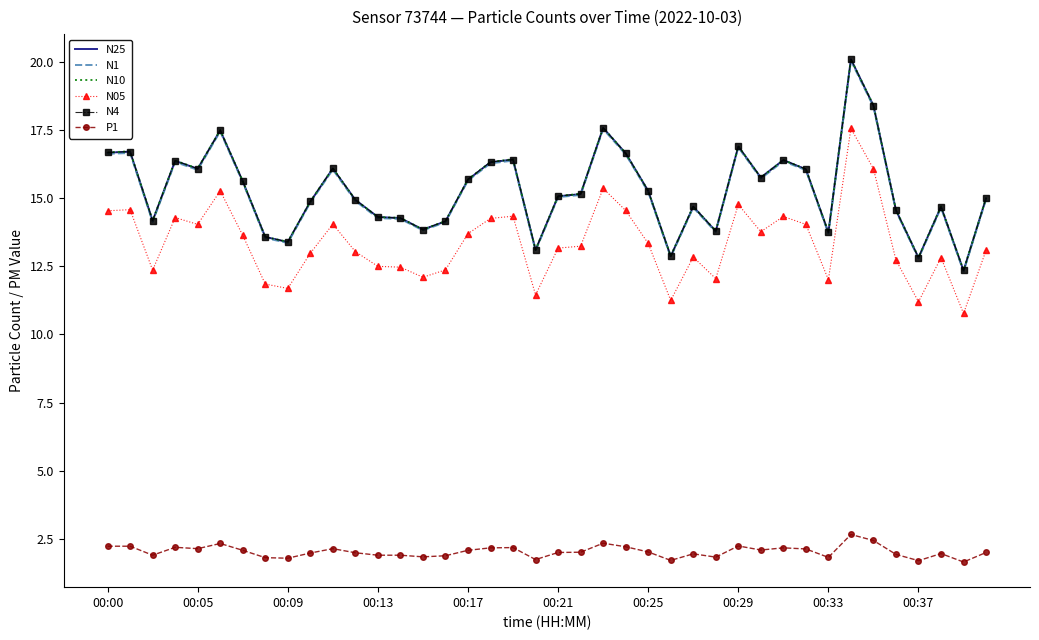

True or false: P1 and N05 intersect in this chart.

False